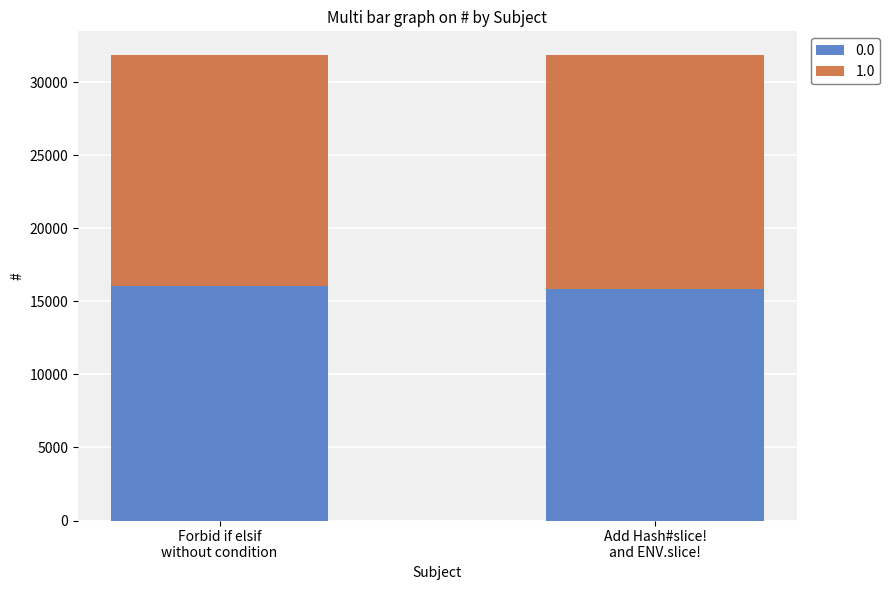

What is the average value of the 0.0 series?

15942